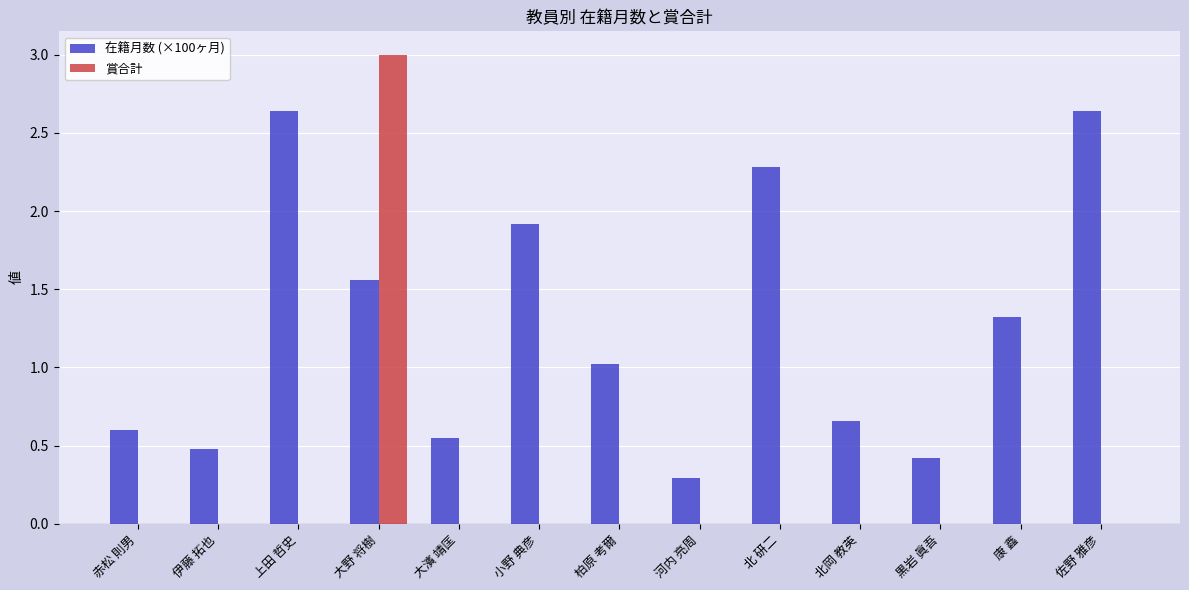

Which label corresponds to the largest value in the chart?

大野 将樹